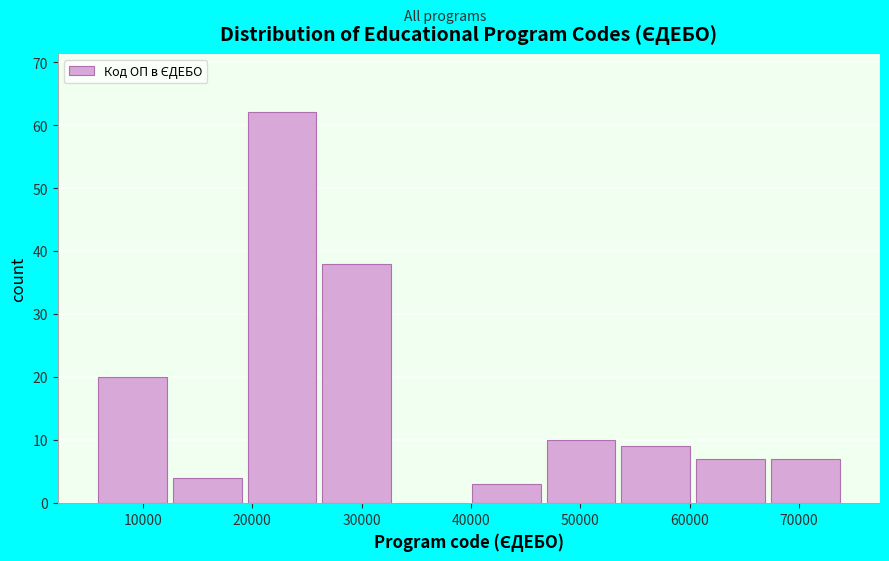

Reading left to right, transcribe this chart: for each bar, give the range it covers on the x-axis and its height. Neither the bar edges nor the heights are printed on the chart, so give them approximately, as read against the axes.

6000 to 12000: 20
12000 to 19000: 4
19000 to 26000: 62
26000 to 33000: 38
33000 to 40000: 0
40000 to 47000: 3
47000 to 53000: 10
53000 to 60000: 9
60000 to 67000: 7
67000 to 74000: 7